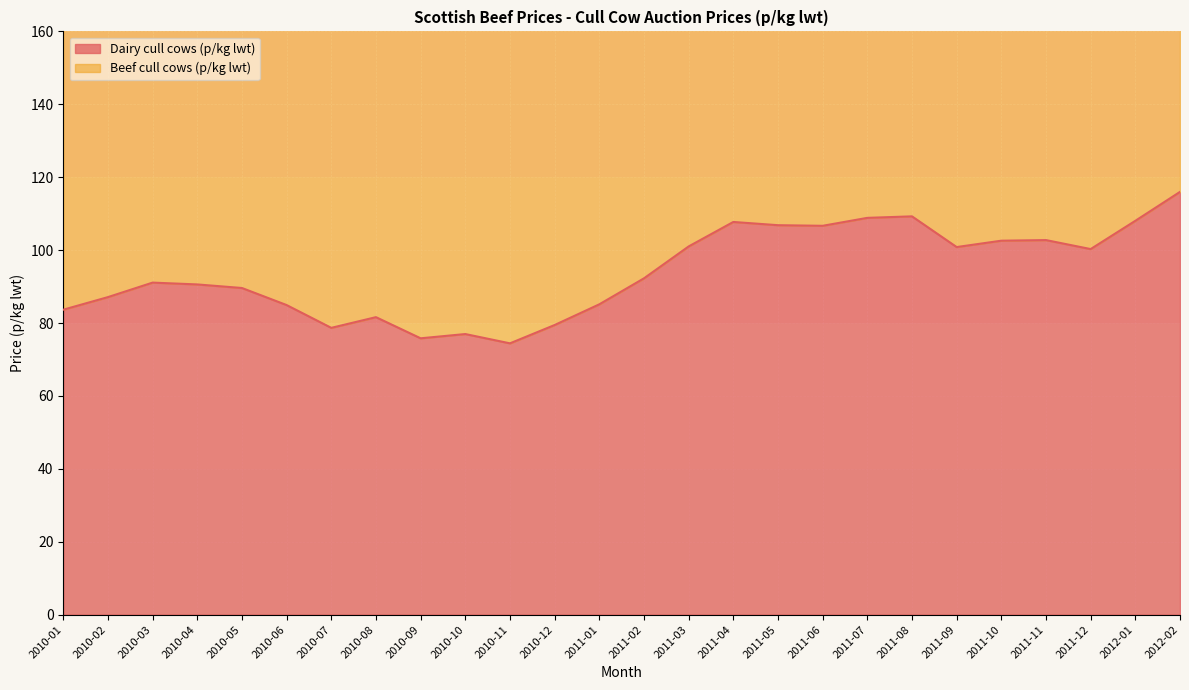

What is the difference between the highest and lowest values at 2012-02?

140.8